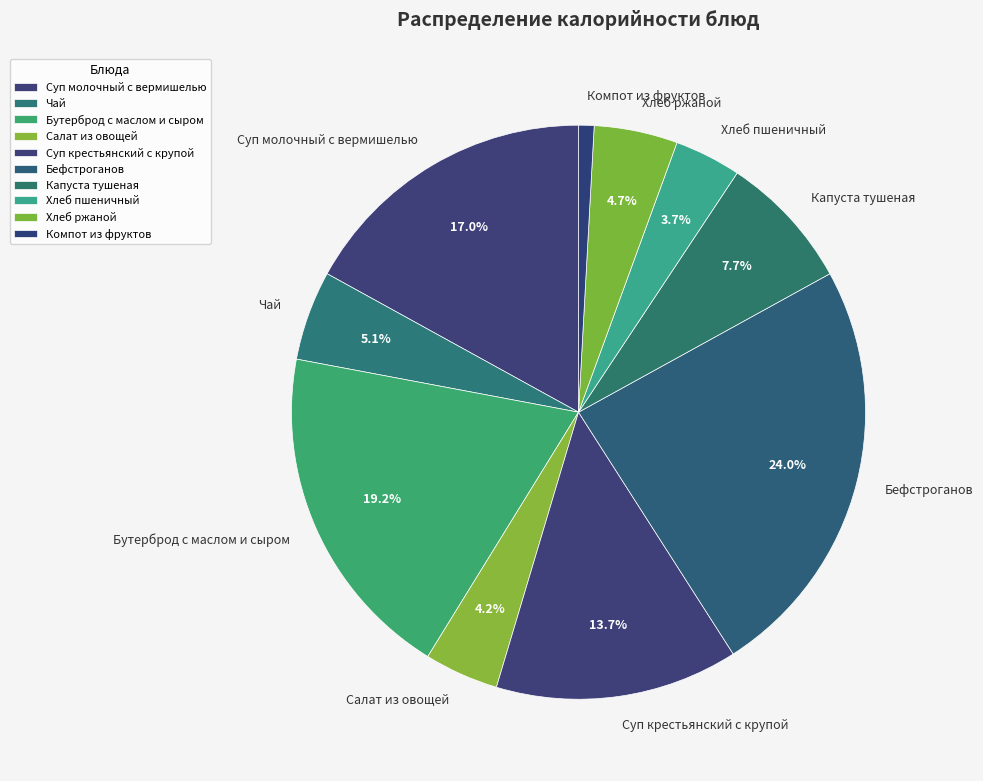

Does any single category account for the majority?

No